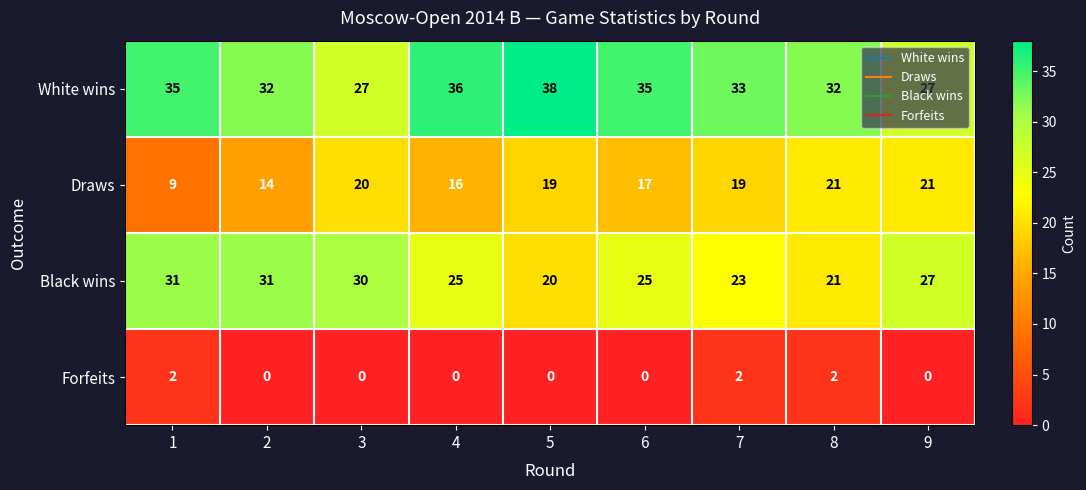

The value of White wins at 1 is 10. True or false?

False